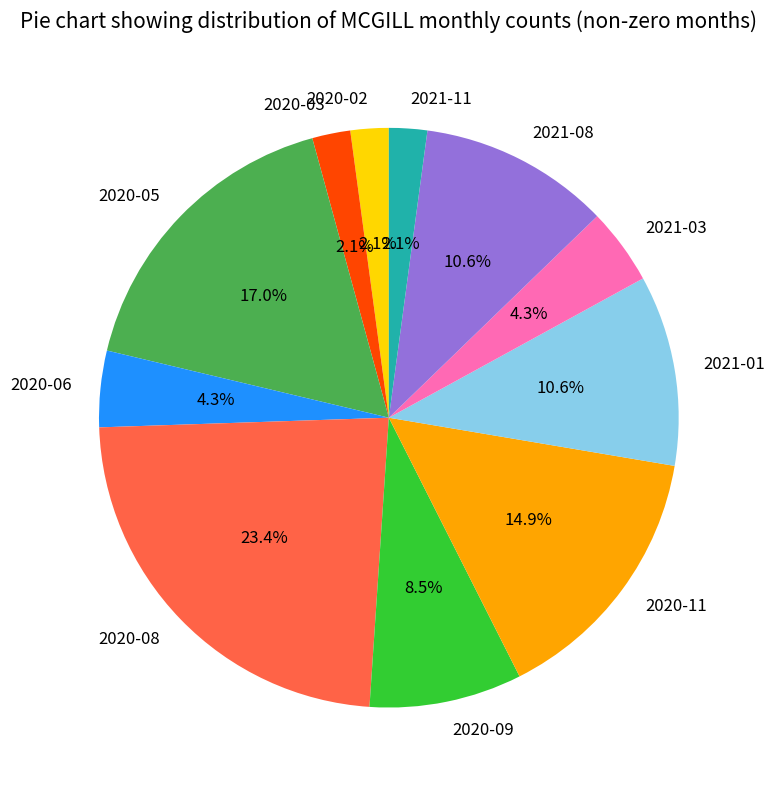

Which category has the biggest portion of the pie?

2020-08